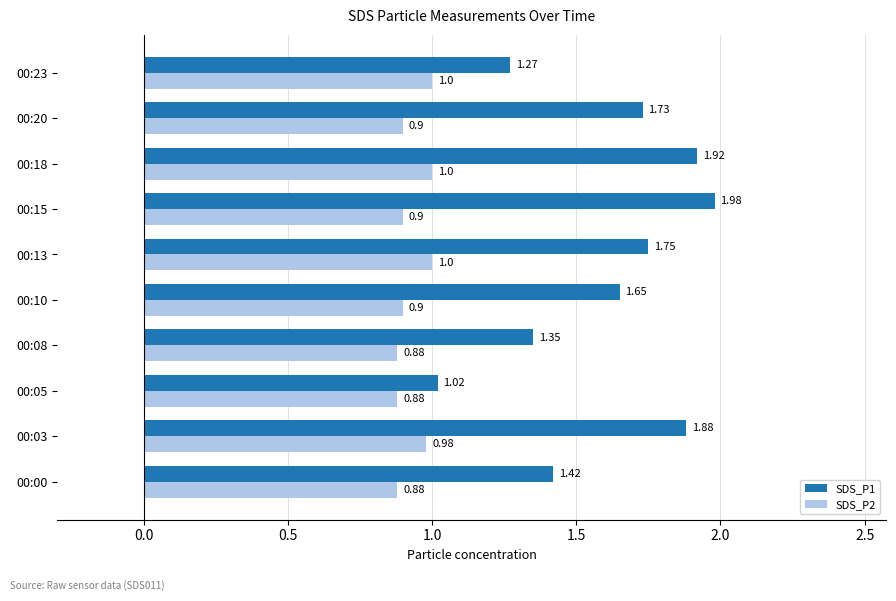

At which category is the sum across all series the highest?

00:18